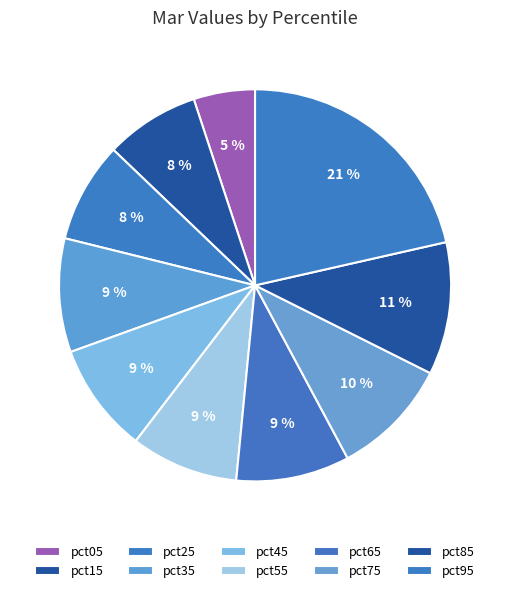

How many segments does this pie chart have?

10